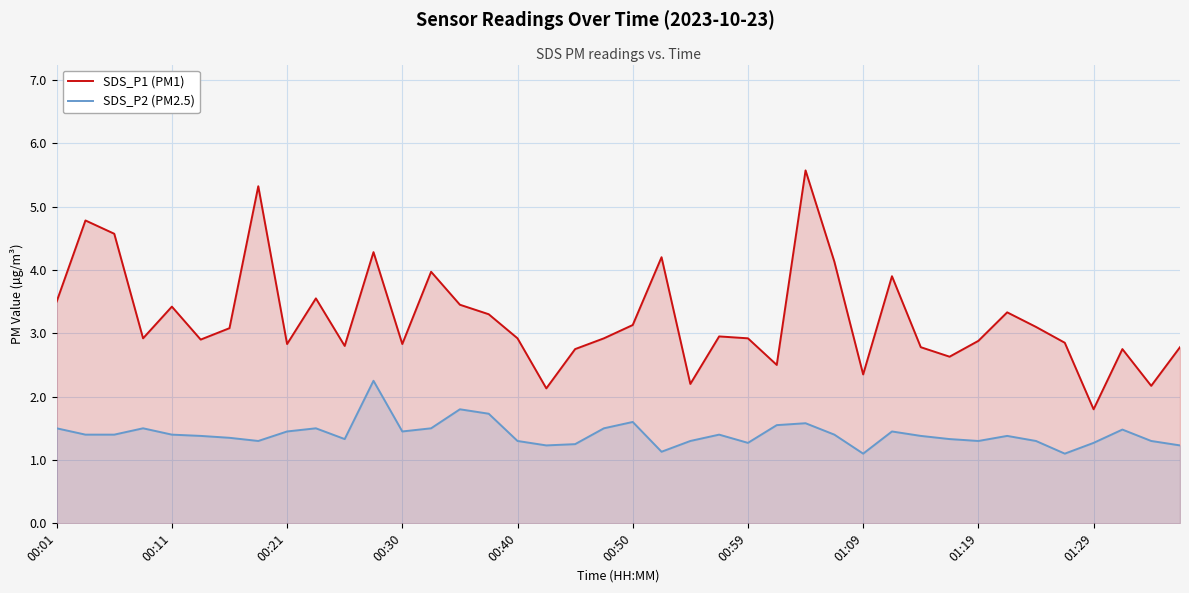

True or false: SDS_P2 (PM2.5) has a value of 1.5 at 00:01.

True